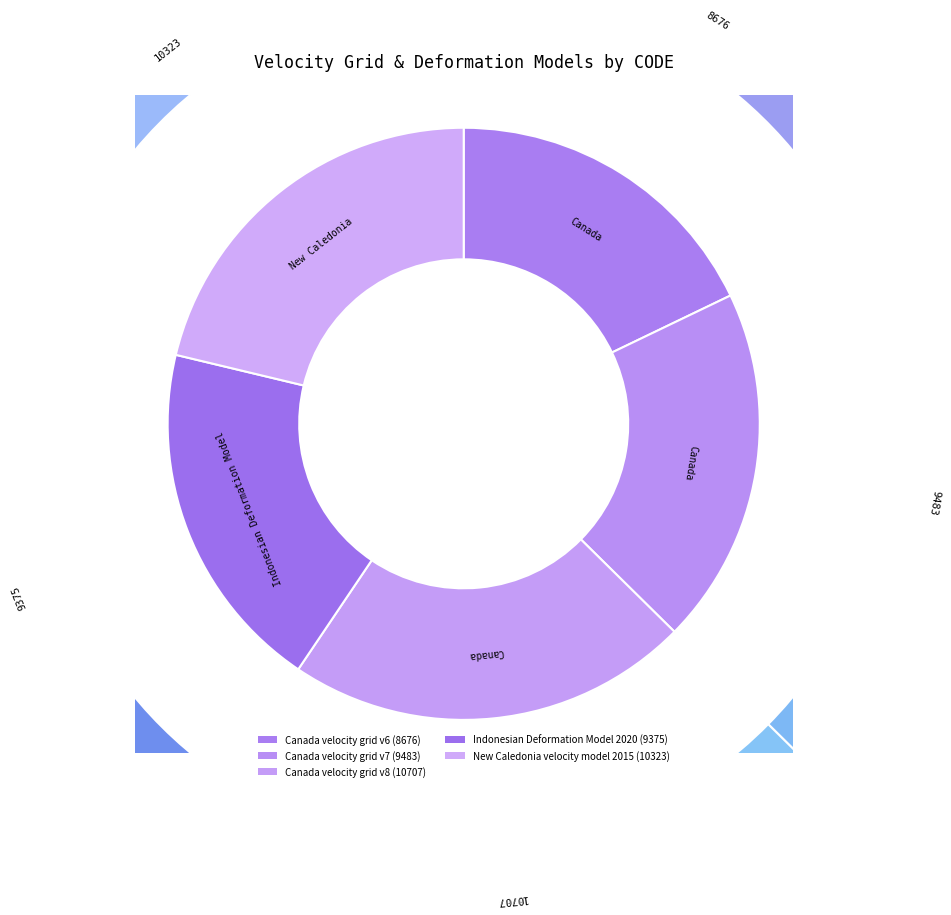

To the nearest percent, what is the combined percentage of Canada velocity grid v8 and Canada velocity grid v6?

40%